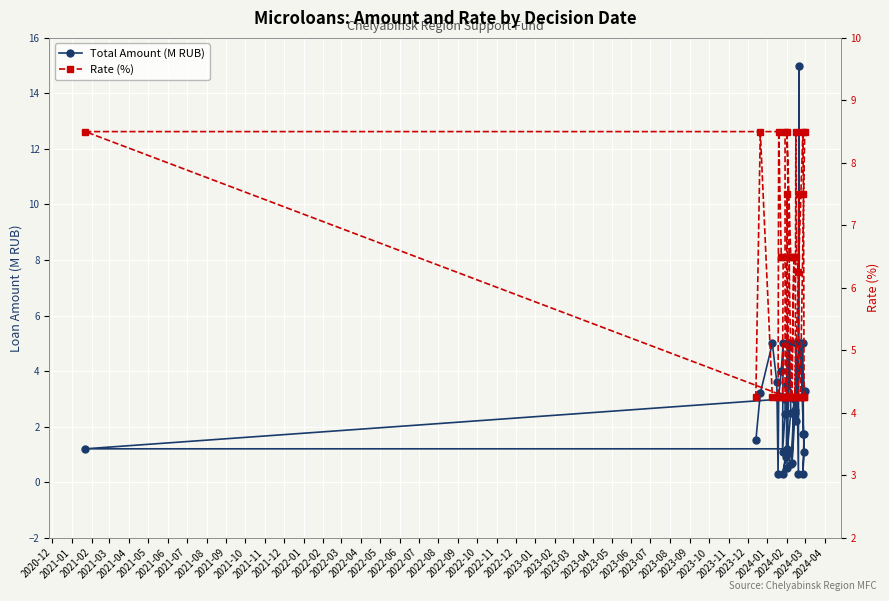

At how many categories does at least one series exceed 12?

1